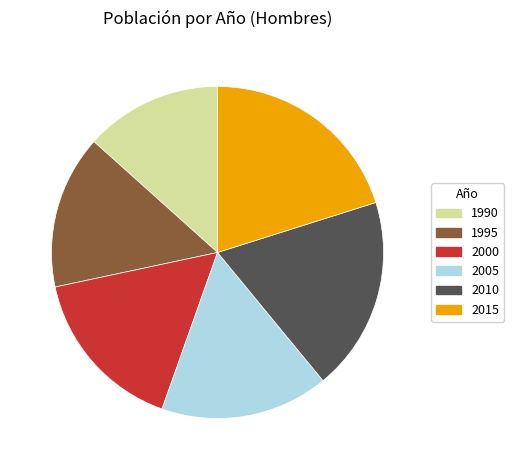

Do 2010 and 1990 together represent more than half of the pie?

No